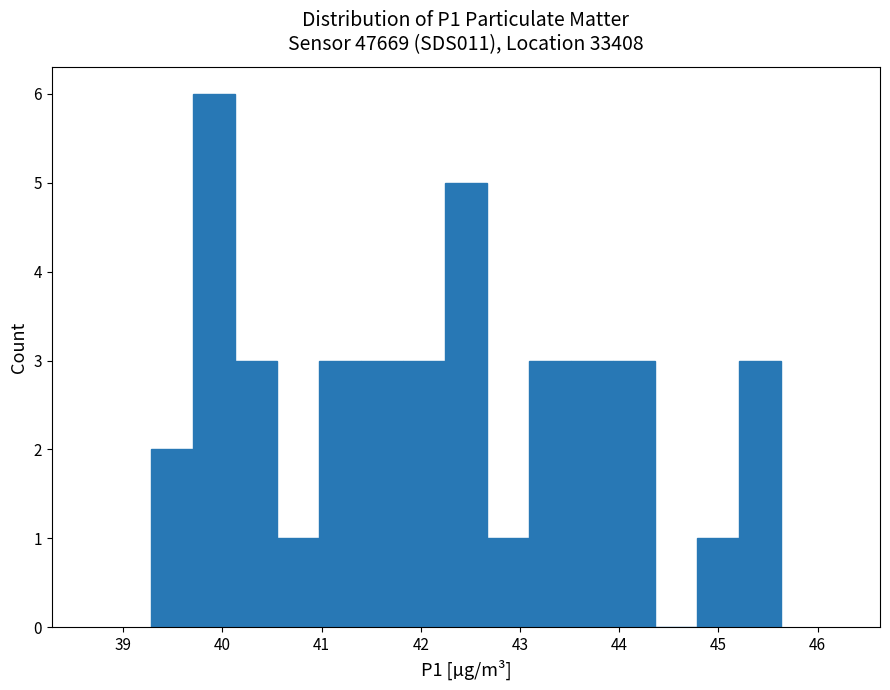

Reading left to right, list every bar in this chart as the range it spans on the x-axis followed by its height. Neither the bar edges nor the heights are printed on the chart, so give them approximately, as read against the axes.

39.3 to 39.7: 2
39.7 to 40.1: 6
40.1 to 40.6: 3
40.6 to 41.0: 1
41.0 to 41.4: 3
41.4 to 41.8: 3
41.8 to 42.2: 3
42.2 to 42.7: 5
42.7 to 43.1: 1
43.1 to 43.5: 3
43.5 to 43.9: 3
43.9 to 44.4: 3
44.4 to 44.8: 0
44.8 to 45.2: 1
45.2 to 45.6: 3